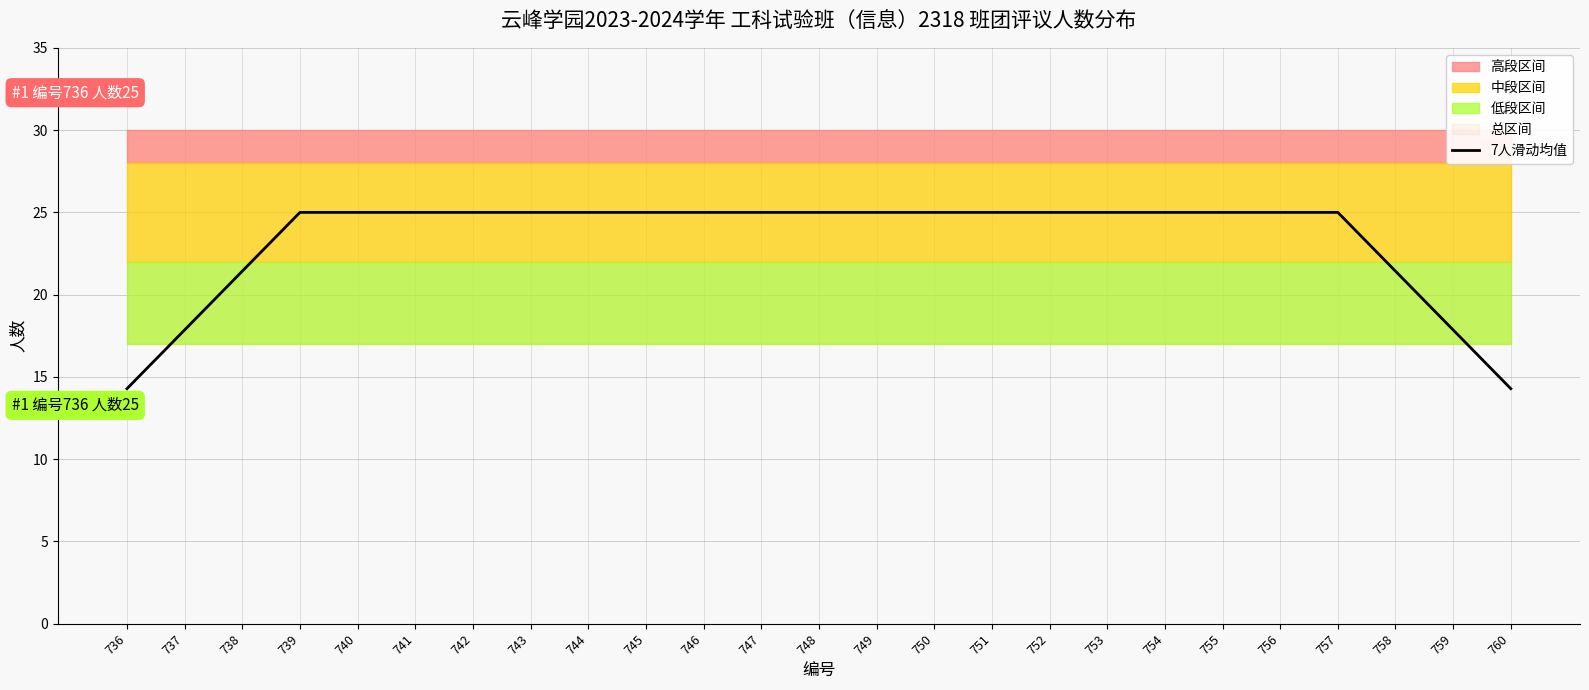

The value at 755 is 25.0. True or false?

True